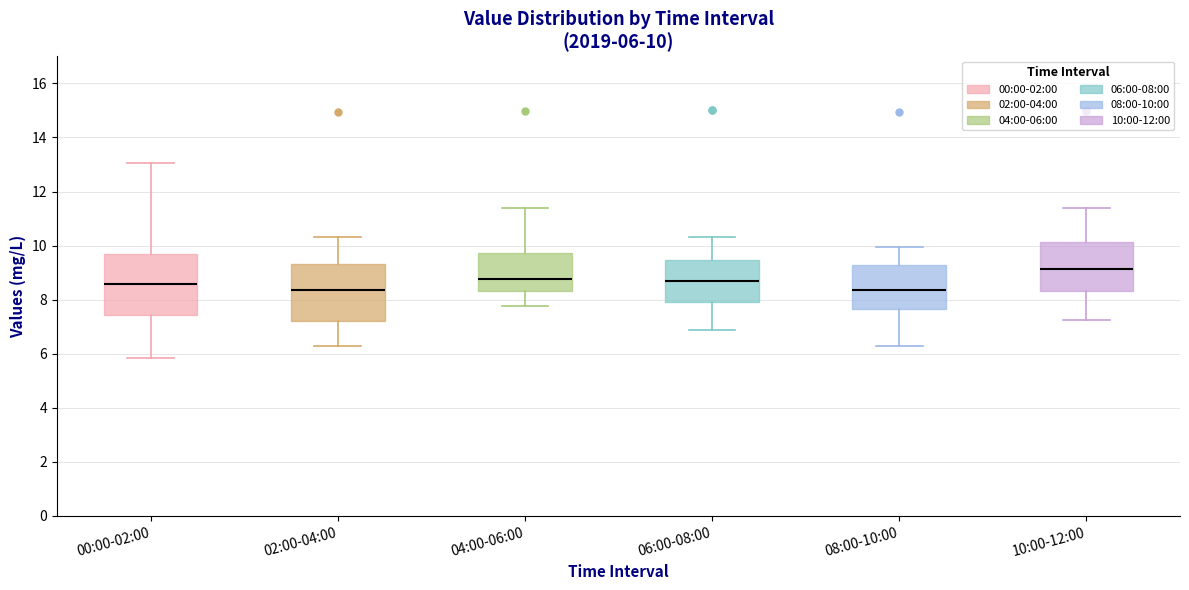

Which box's median line is the highest?

10:00-12:00